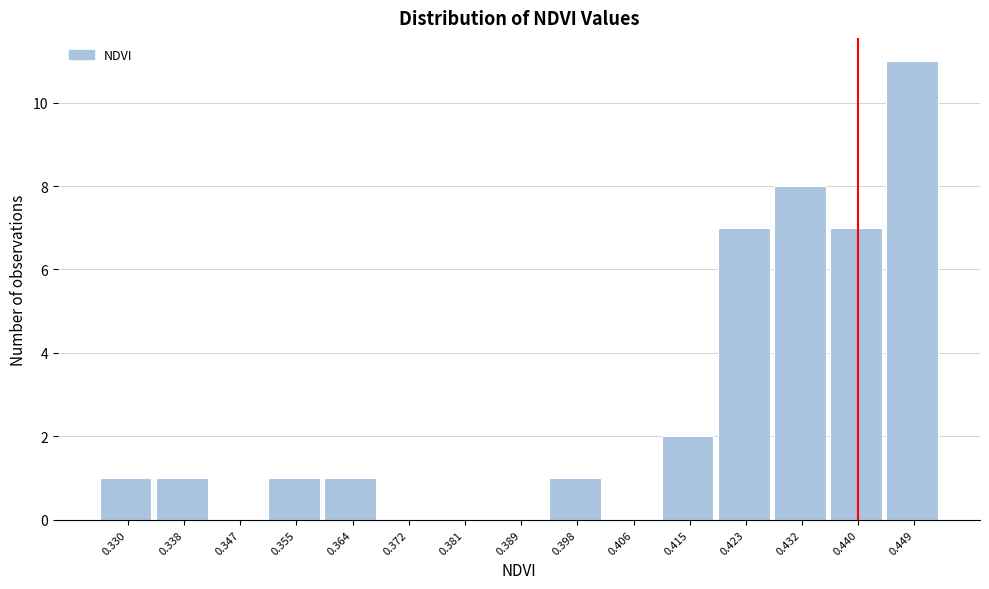

Reading left to right, transcribe this chart: for each bar, give the range it covers on the x-axis and its height. Neither the bar edges nor the heights are printed on the chart, so give them approximately, as read against the axes.

0.326 to 0.334: 1
0.334 to 0.343: 1
0.343 to 0.351: 0
0.351 to 0.360: 1
0.360 to 0.368: 1
0.368 to 0.377: 0
0.377 to 0.385: 0
0.385 to 0.394: 0
0.394 to 0.402: 1
0.402 to 0.411: 0
0.411 to 0.419: 2
0.419 to 0.428: 7
0.428 to 0.436: 8
0.436 to 0.444: 7
0.444 to 0.453: 11